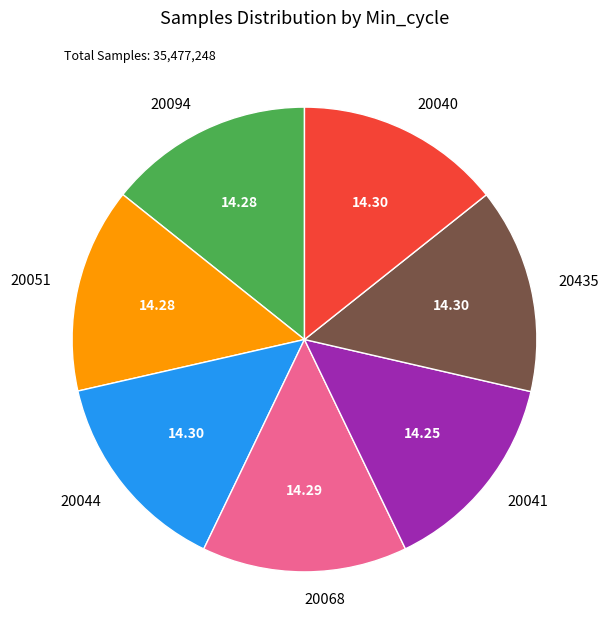

Count the number of slices in the pie.

7